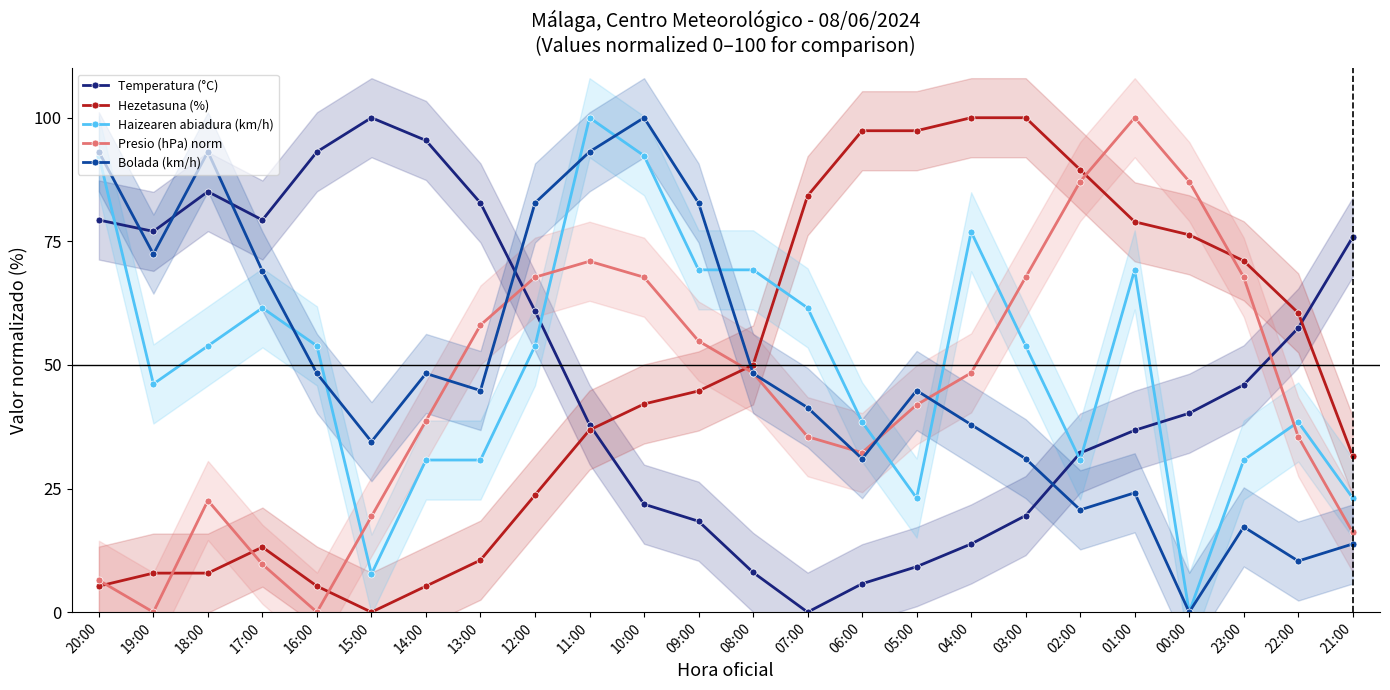

Which series has the largest total across all categories?

Haizearen abiadura (km/h)